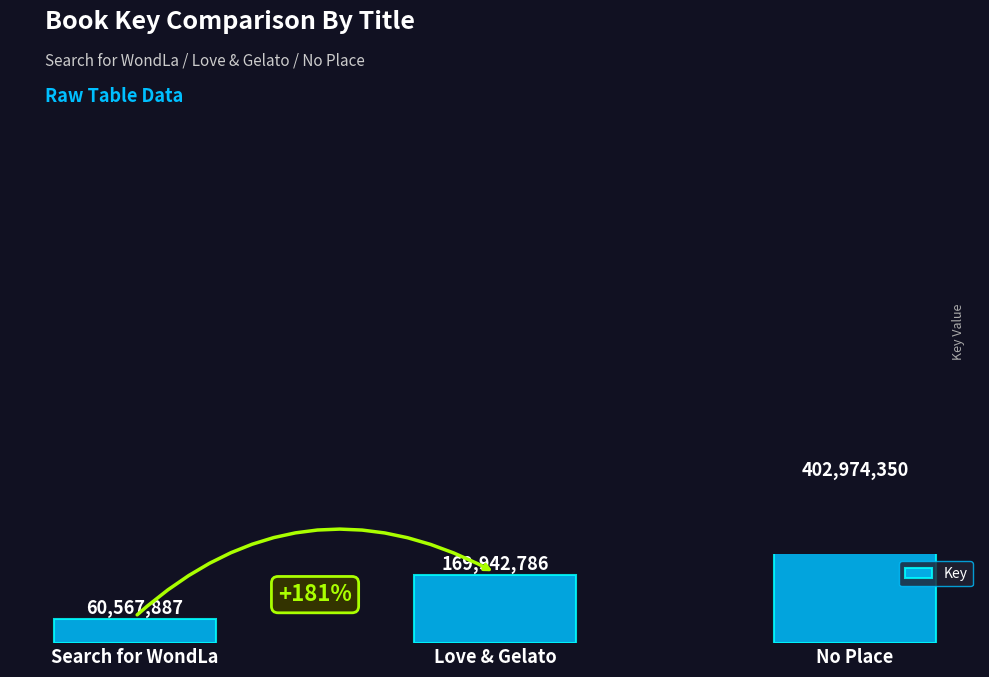

At which category does the chart reach its peak across all series?

No Place